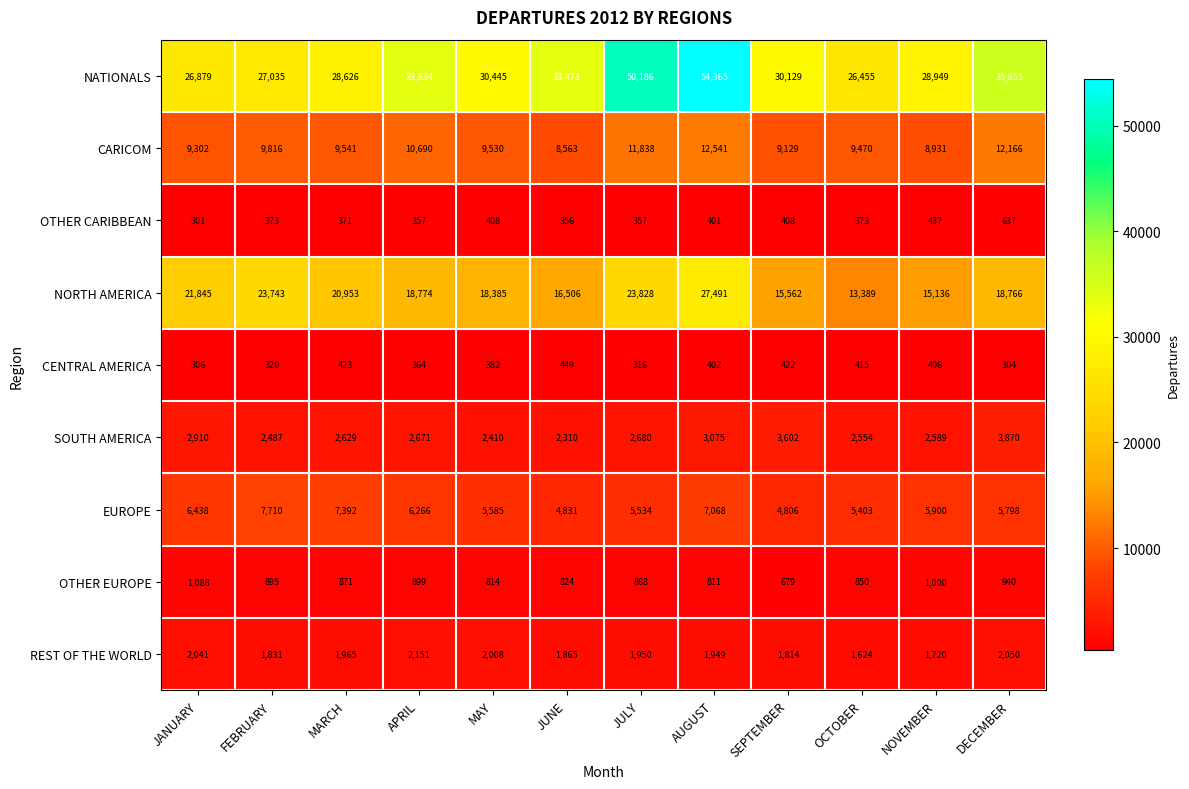

What is the sum of all SOUTH AMERICA values?

33787